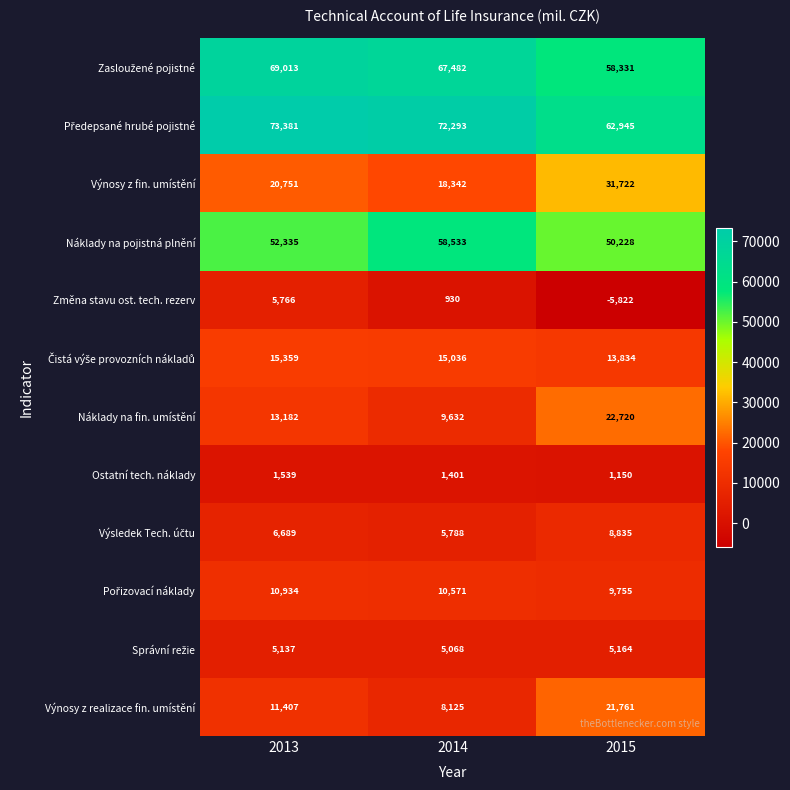

What is the sum of all Změna stavu ost. tech. rezerv values?

874